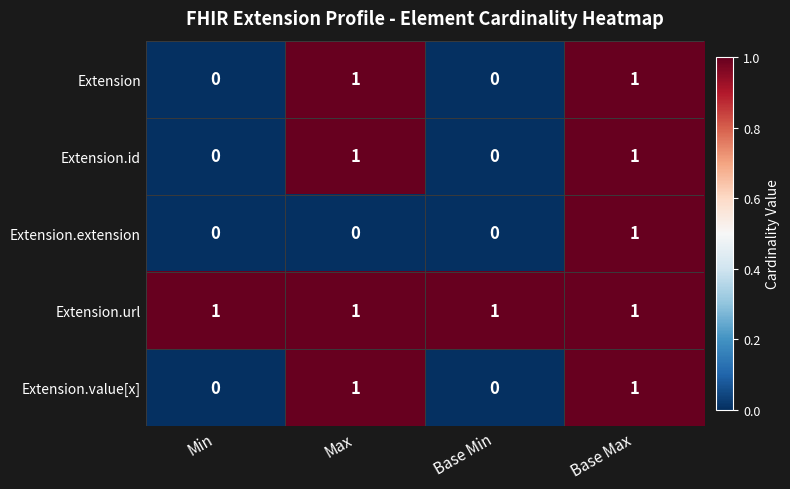

The Extension.extension series shows 0 at Max. True or false?

True